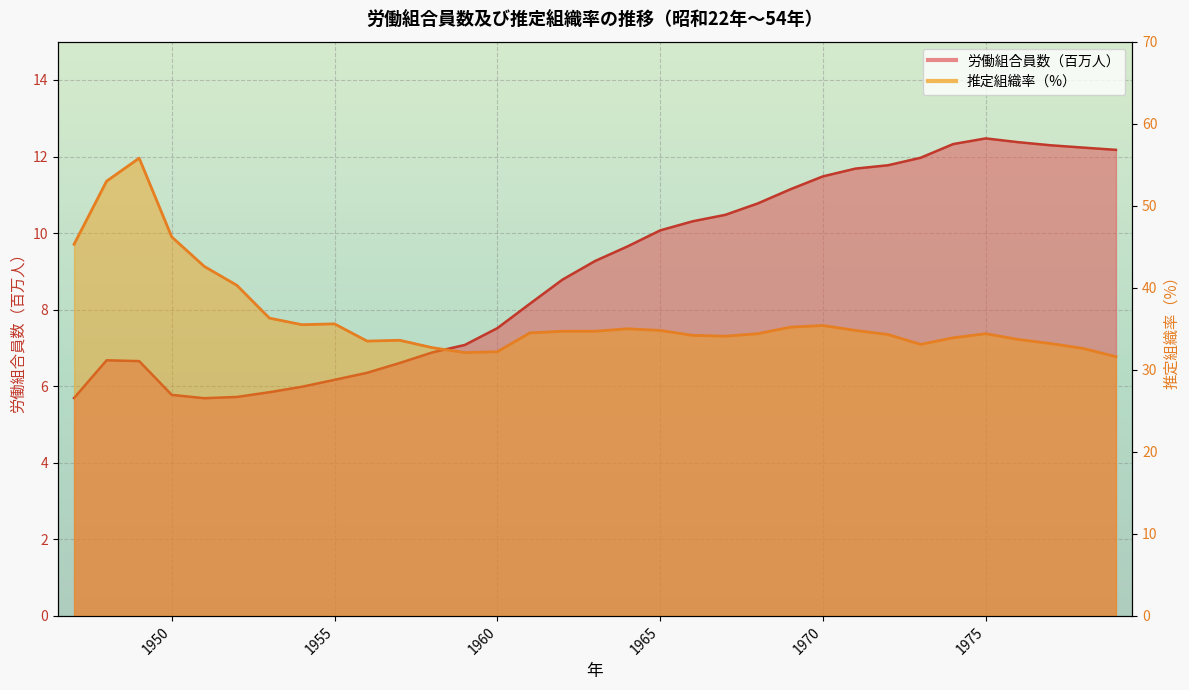

Approximately how many times larger is the value at 1977 compared to 1947?

0.7